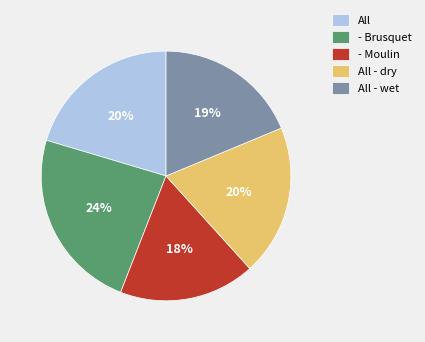

What percentage is the - Brusquet slice, to the nearest percent?

24%